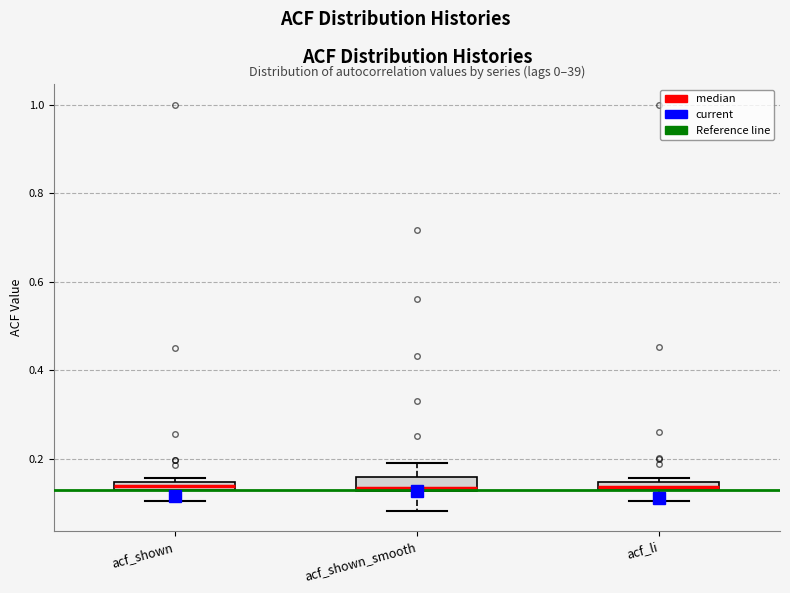

Where does the median line of the box for acf_shown_smooth sit on the y-axis? The values are not printed on the chart, so give them approximately, as read against the axis.

0.14